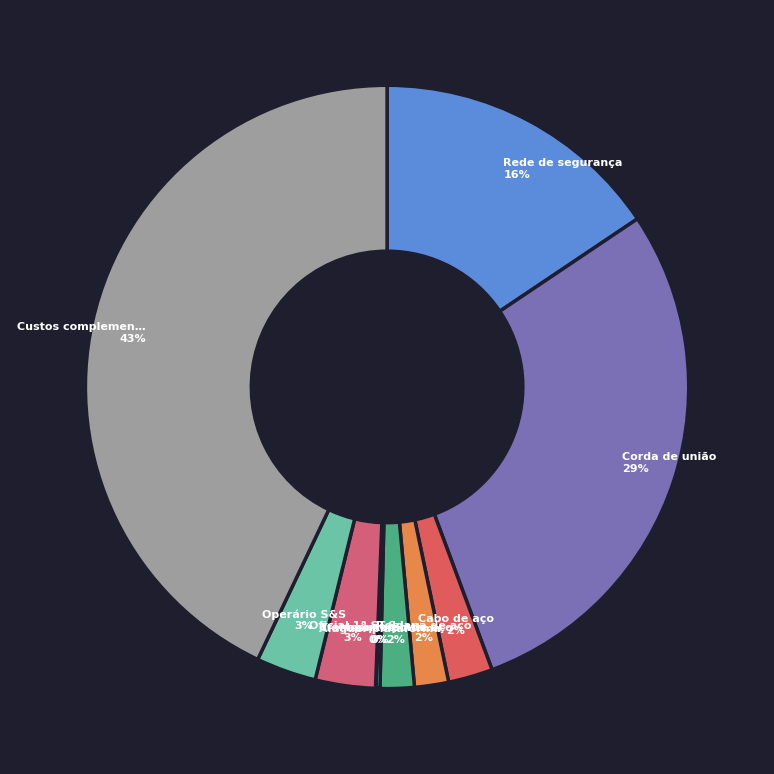

Is there any slice that represents more than half of the pie?

No